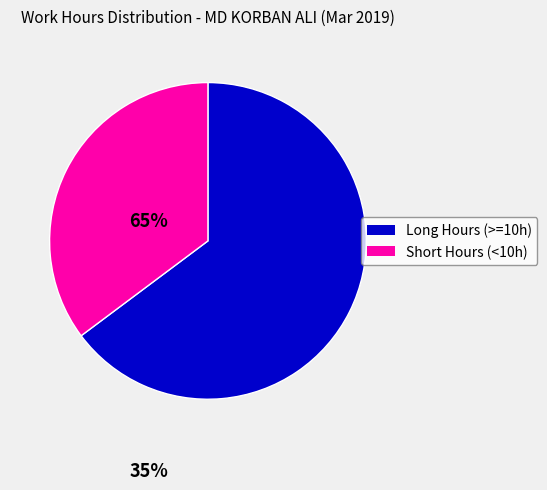

Is there any slice that represents more than half of the pie?

Yes